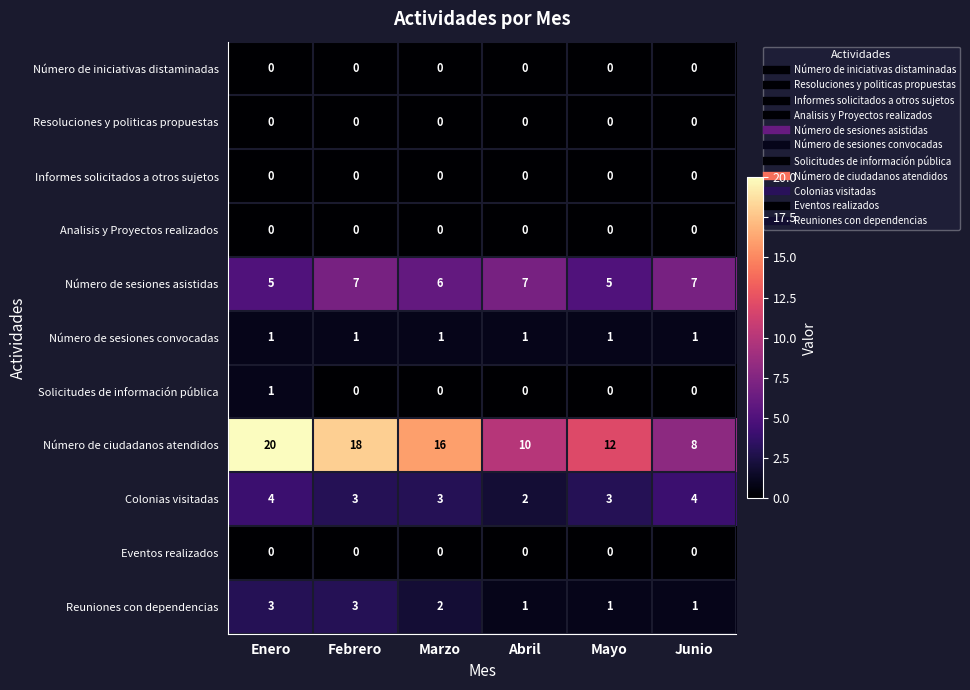

Which category has the highest value across all series?

Enero